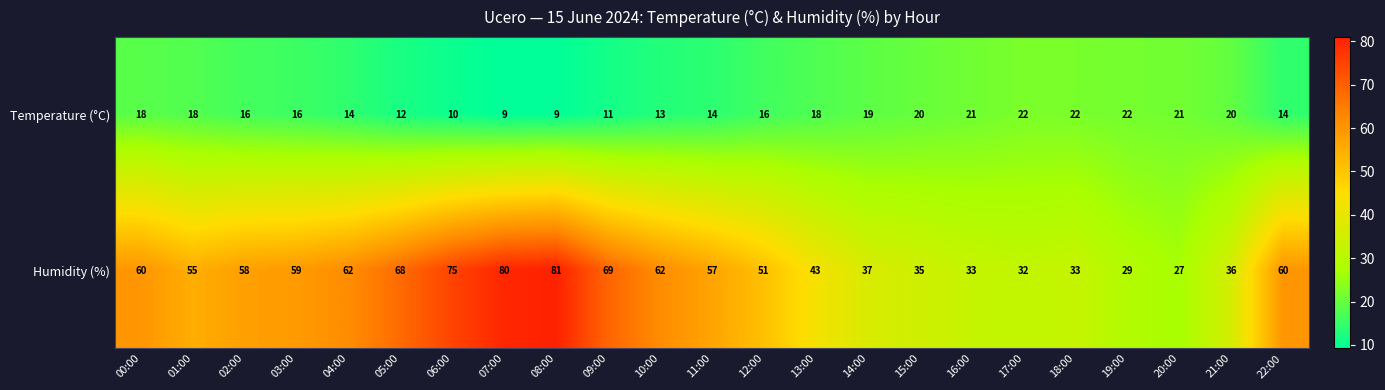

At which label does Humidity (%) first exceed 57?

00:00